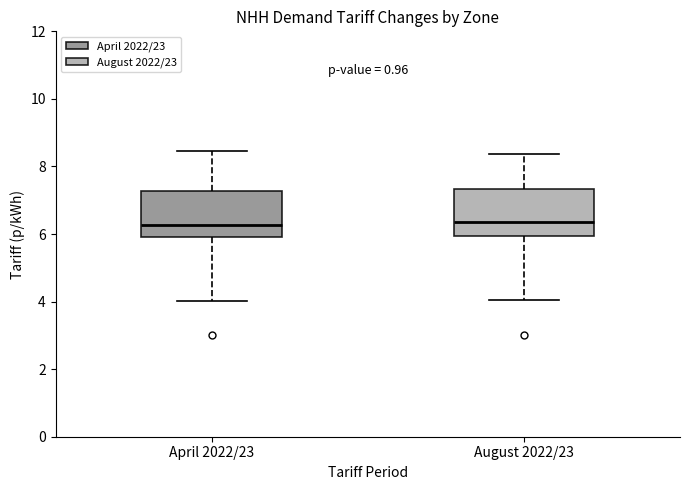

Reading left to right, read every box against the y-axis: the position of its median line, the range the box covers, and the ends of its whiskers. The values are not printed on the chart, so give them approximately, as read against the axis.

April 2022/23: median 6.2, box 6.0 to 7.2, whiskers 4.0 to 8.4
August 2022/23: median 6.4, box 6.0 to 7.4, whiskers 4.0 to 8.4